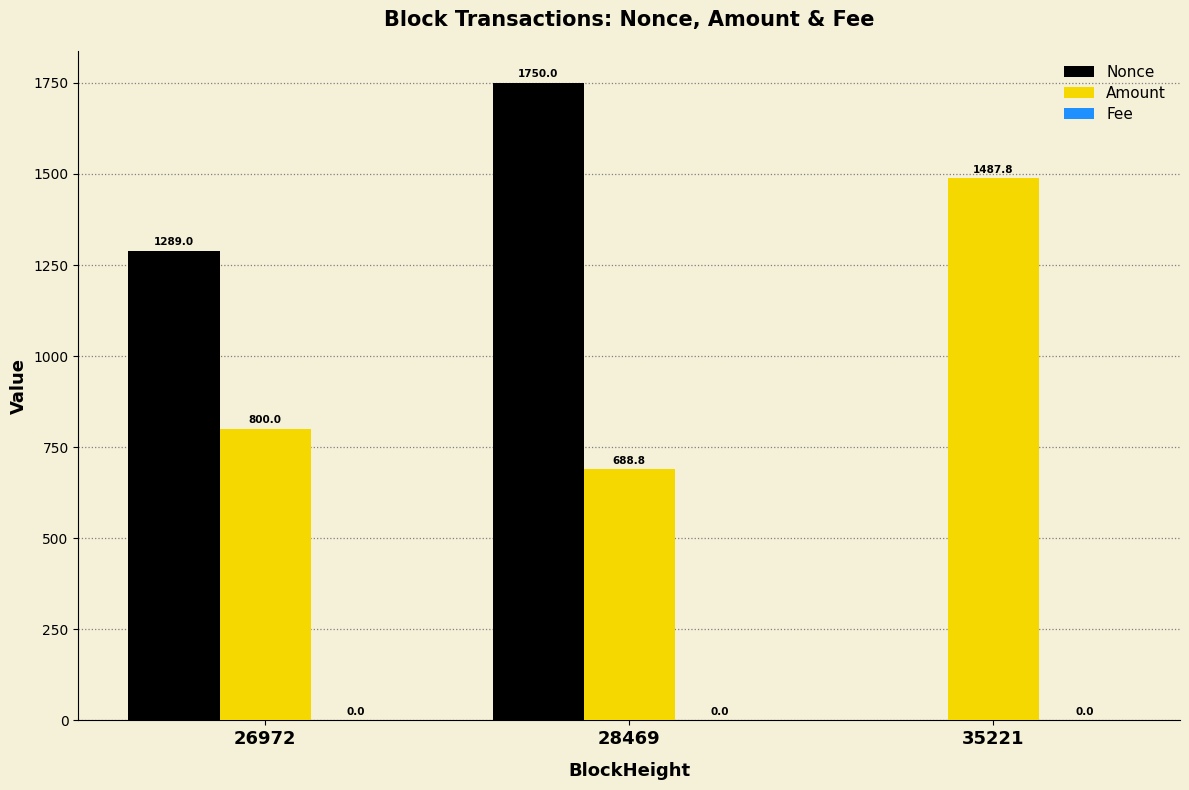

Is it true that Amount equals 800.0 at 26972?

True